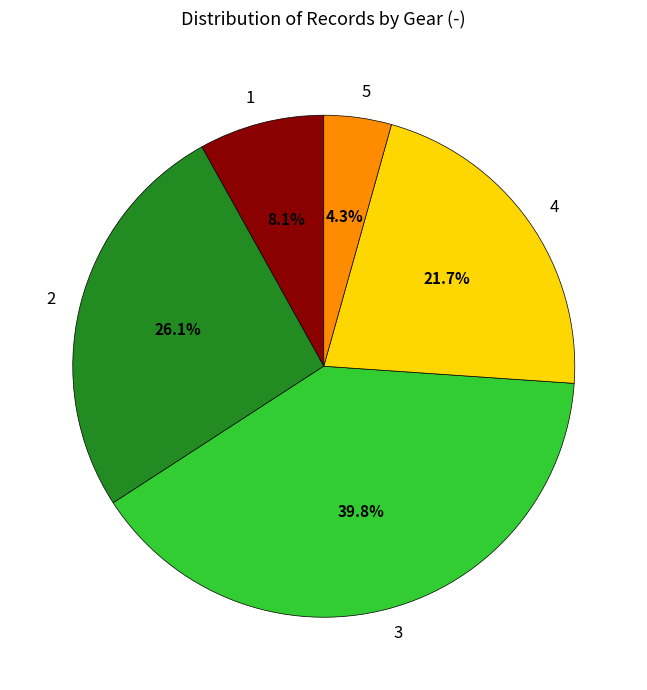

Which category has the biggest portion of the pie?

3